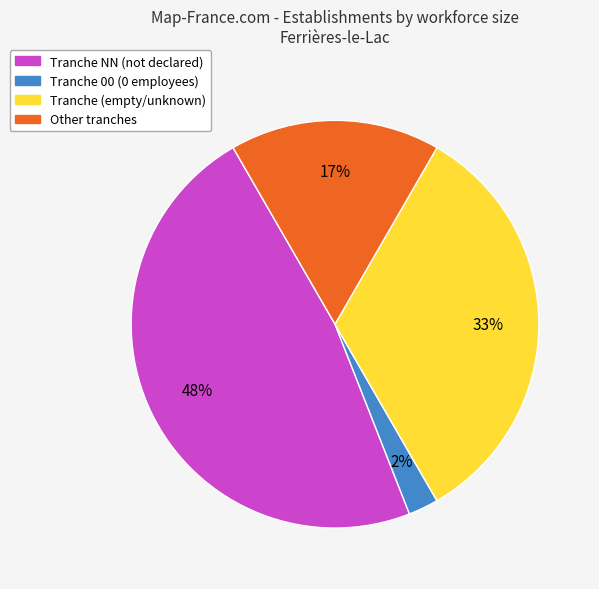

Is there a majority slice in this chart?

No